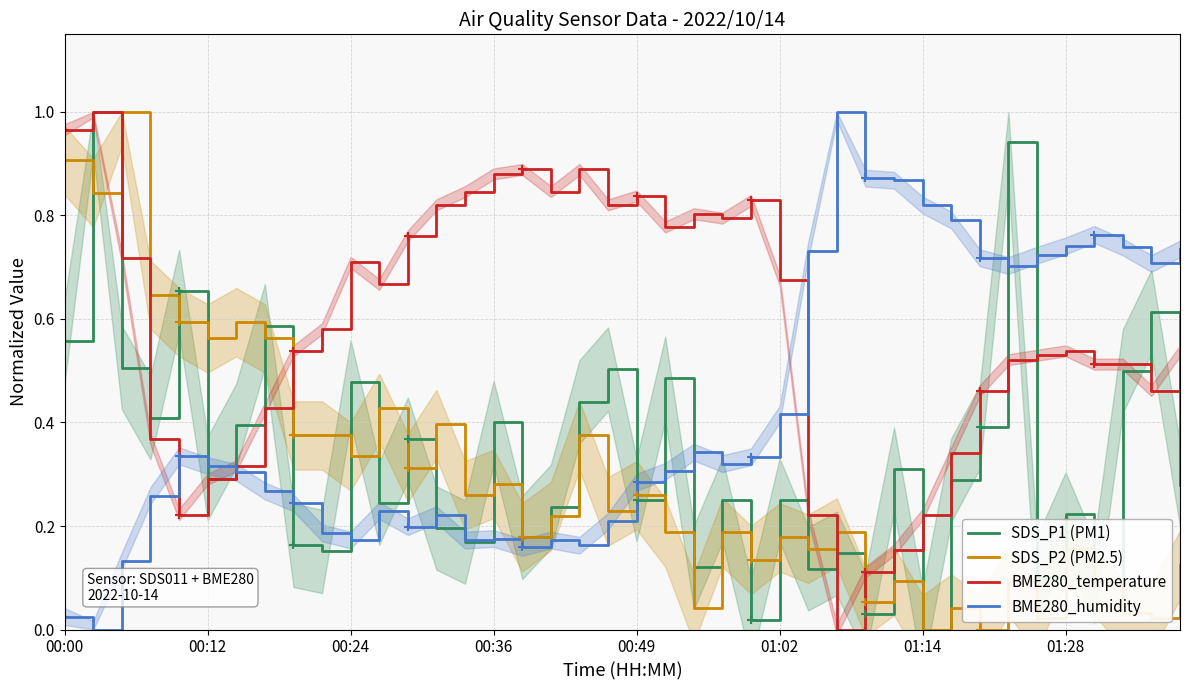

True or false: SDS_P1 (PM1) and BME280_humidity intersect in this chart.

True